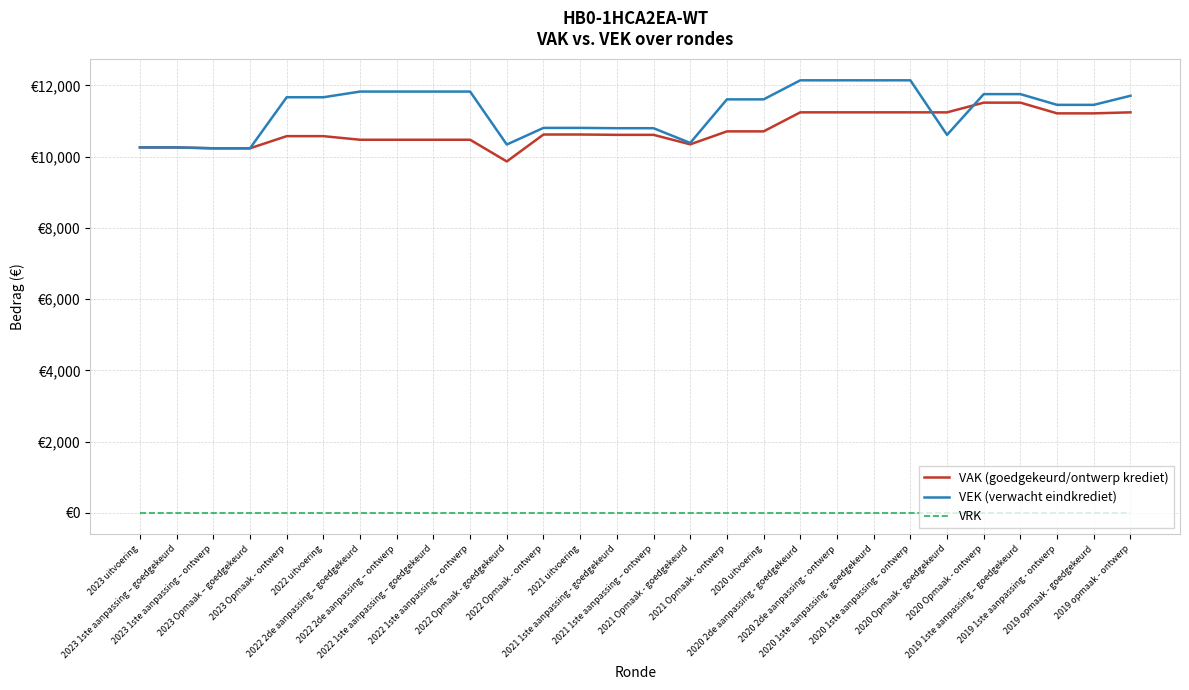

Rank the series by their maximum value, from highest to lowest.

VEK (verwacht eindkrediet), VAK (goedgekeurd/ontwerp krediet), VRK